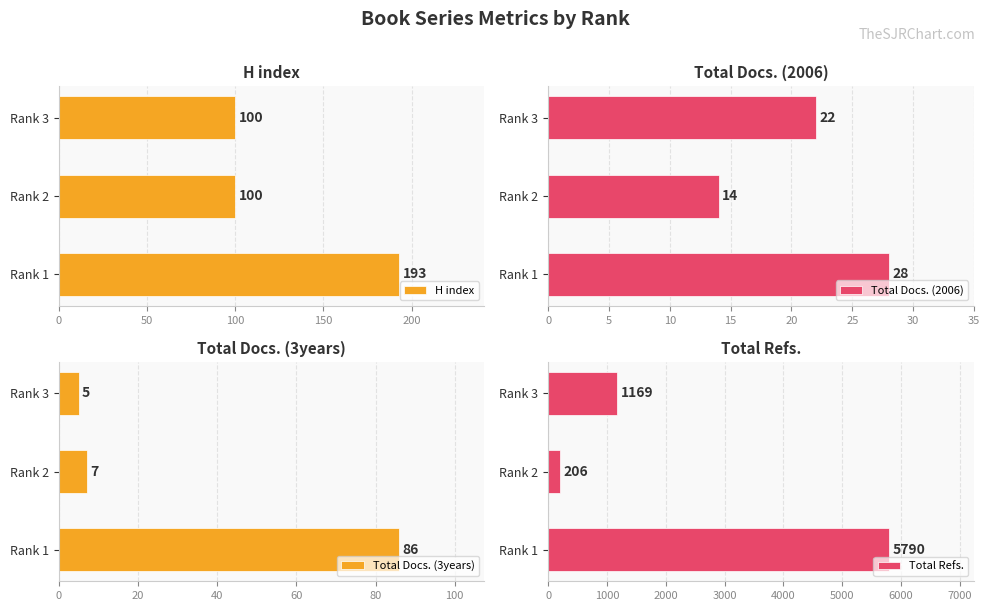

Are the bars grouped side by side (vs. stacked)?

Yes